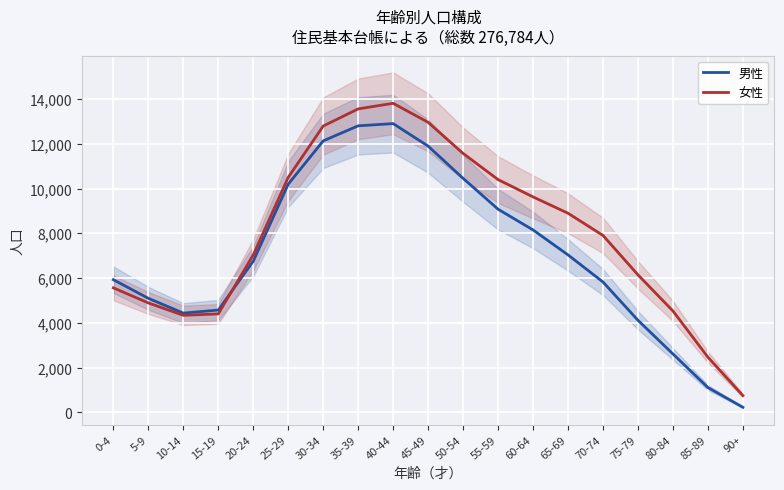

In 男性, how many points are higher than both neighbors (excluding endpoints)?

1